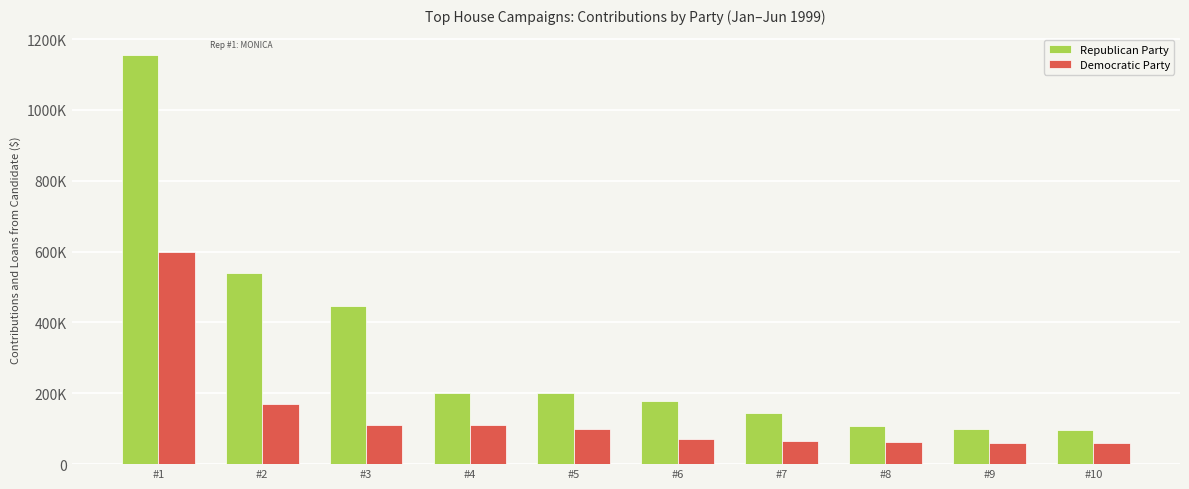

What are all the series names shown in the legend?

Republican Party, Democratic Party